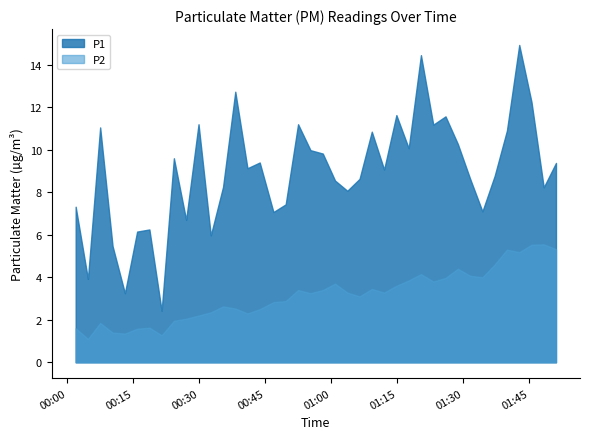

Count the number of categories in the chart.

40